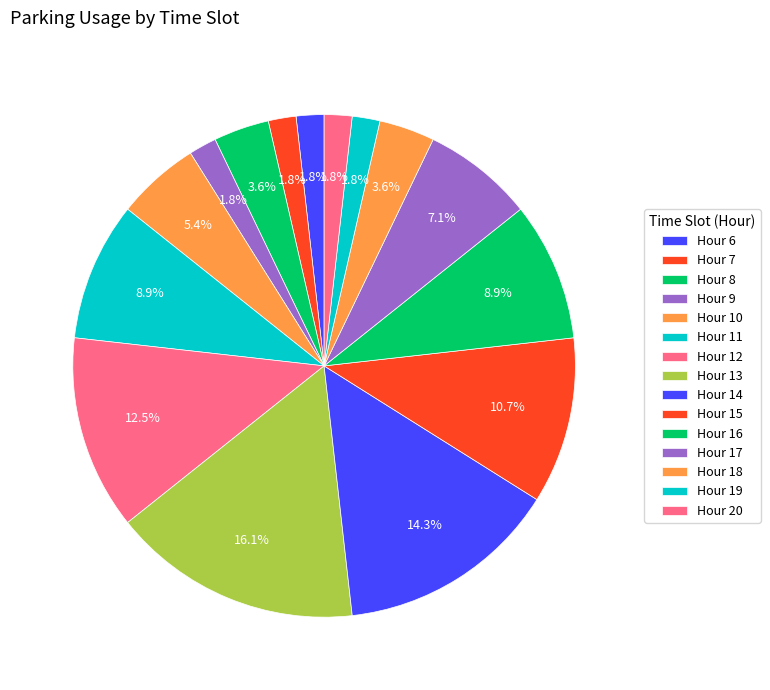

Count the number of slices in the pie.

15